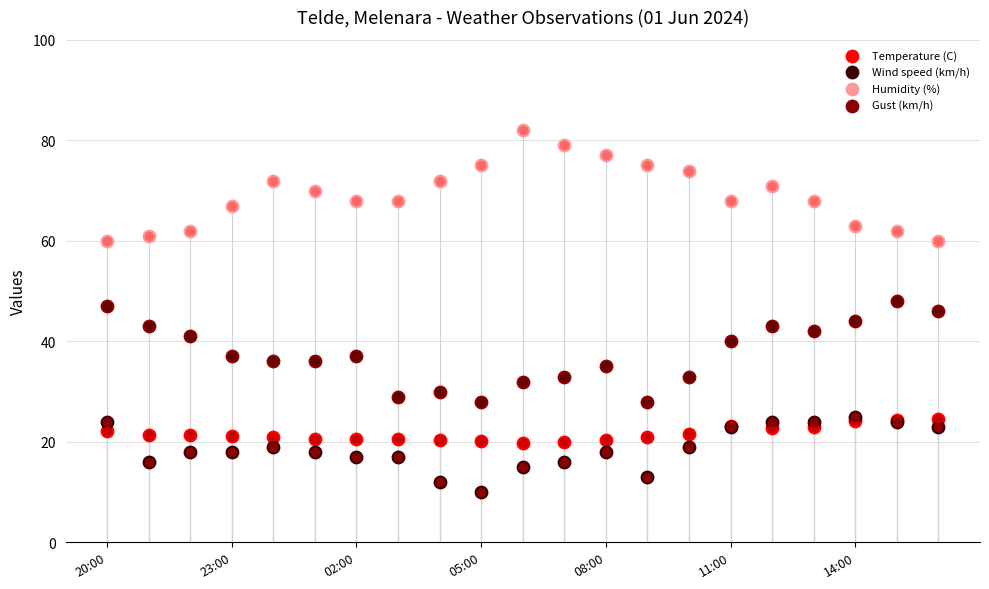

At which category is the sum across all series the highest?

16